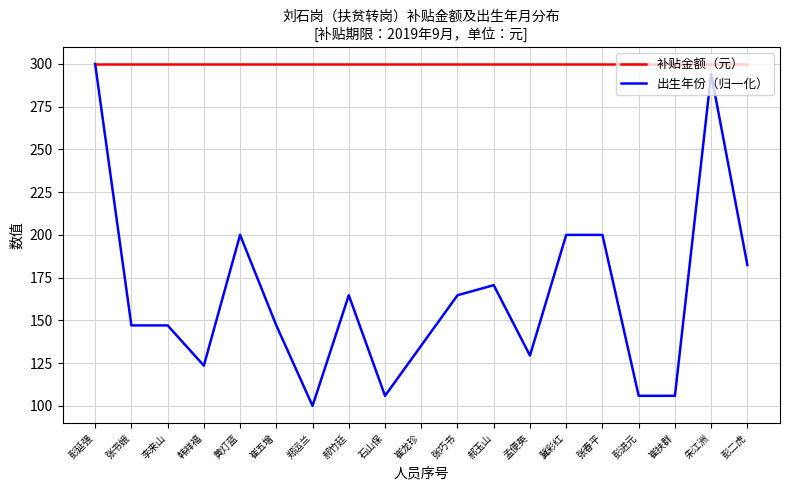

Reading left to right, extract all data points from this chart.

补贴金额（元）: 彭延强=300.0	张书娥=300.0	李来山=300.0	韩祥福=300.0	黄灯蓝=300.0	崔五增=300.0	郑运兰=300.0	郝竹廷=300.0	石山保=300.0	崔龙珍=300.0	张巧书=300.0	郝玉山=300.0	孟便英=300.0	冀彩红=300.0	张春平=300.0	彭进元=300.0	崔扶群=300.0	朱江洲=300.0	彭二虎=300.0
出生年份（归一化）: 彭延强=300.0	张书娥=147.1	李来山=147.1	韩祥福=123.5	黄灯蓝=200.0	崔五增=147.1	郑运兰=100.0	郝竹廷=164.7	石山保=105.9	崔龙珍=135.3	张巧书=164.7	郝玉山=170.6	孟便英=129.4	冀彩红=200.0	张春平=200.0	彭进元=105.9	崔扶群=105.9	朱江洲=294.1	彭二虎=182.4